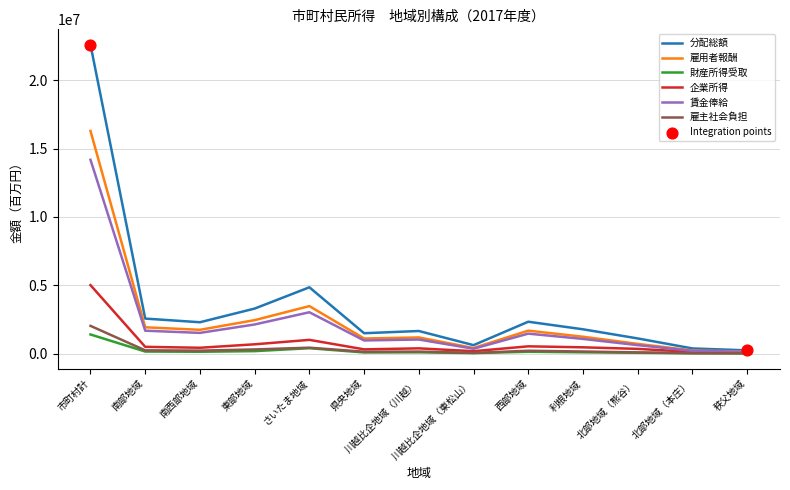

The 分配総額 series shows 2560954 at 南部地域. True or false?

True